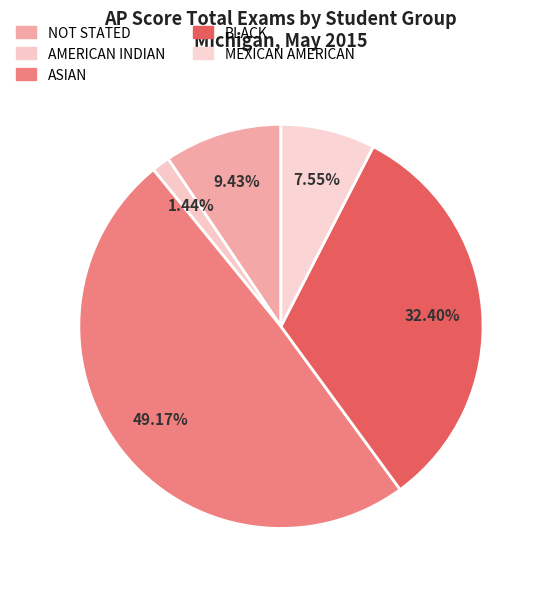

What percentage is the AMERICAN INDIAN slice, to the nearest percent?

1%